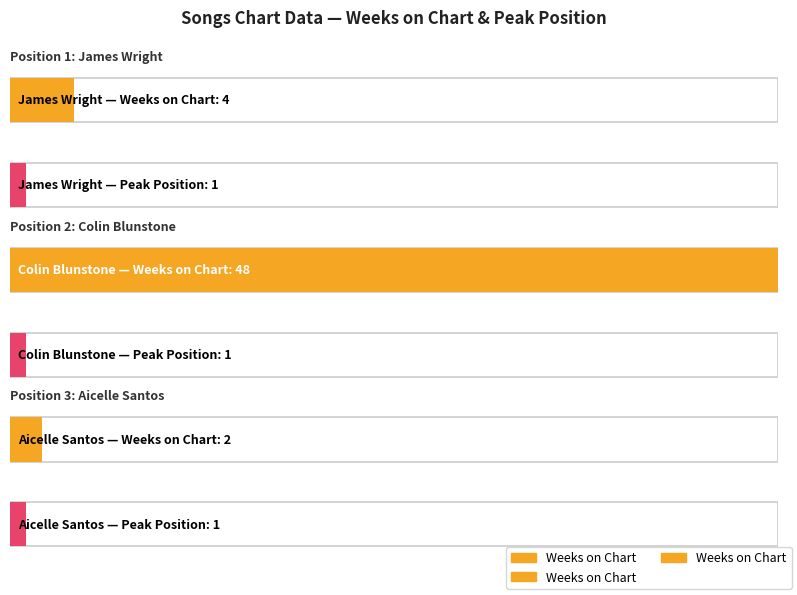

What is the value of the Peak Position bar at the 3rd from the left?

1